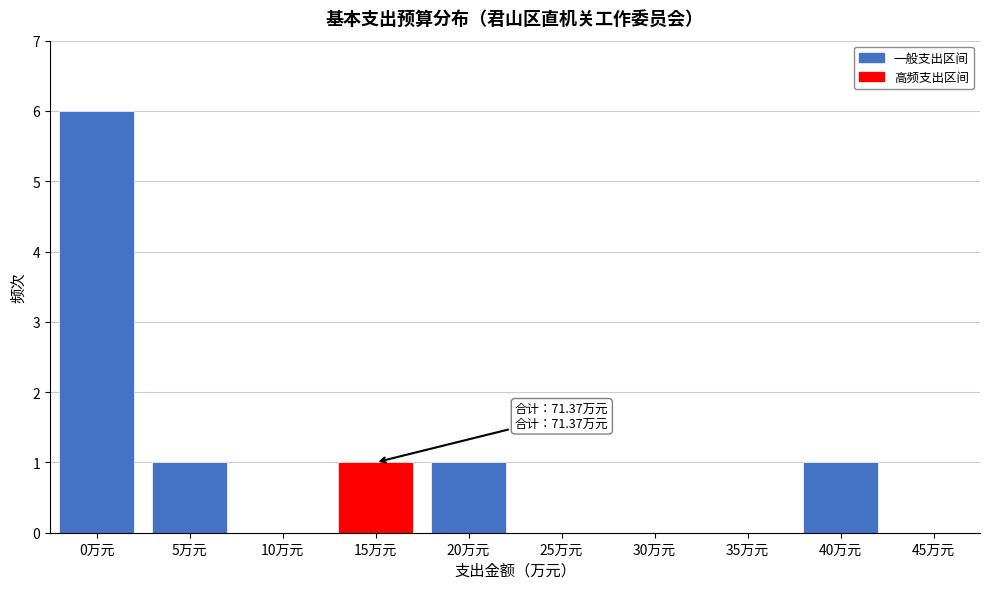

Reading right to left, extract all data points from this chart.

45万元=0	40万元=1	35万元=0	30万元=0	25万元=0	20万元=1	15万元=1	10万元=0	5万元=1	0万元=6